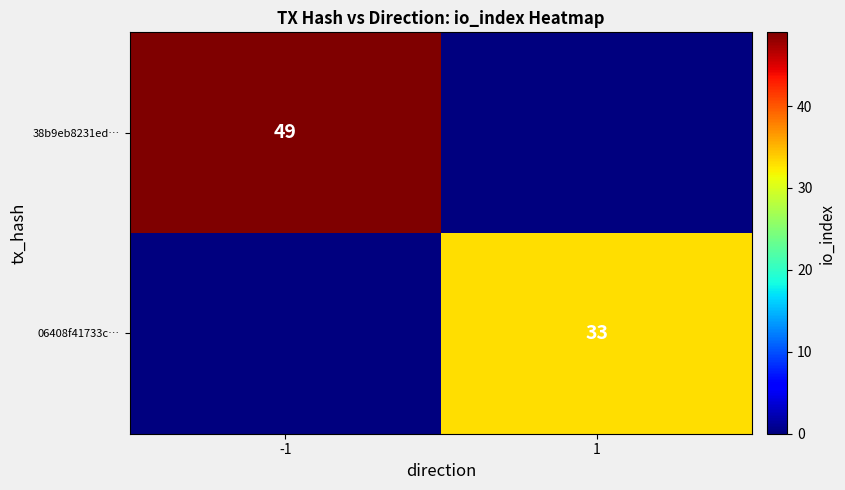

The value of 06408f41733c… at 1 is 51. True or false?

False